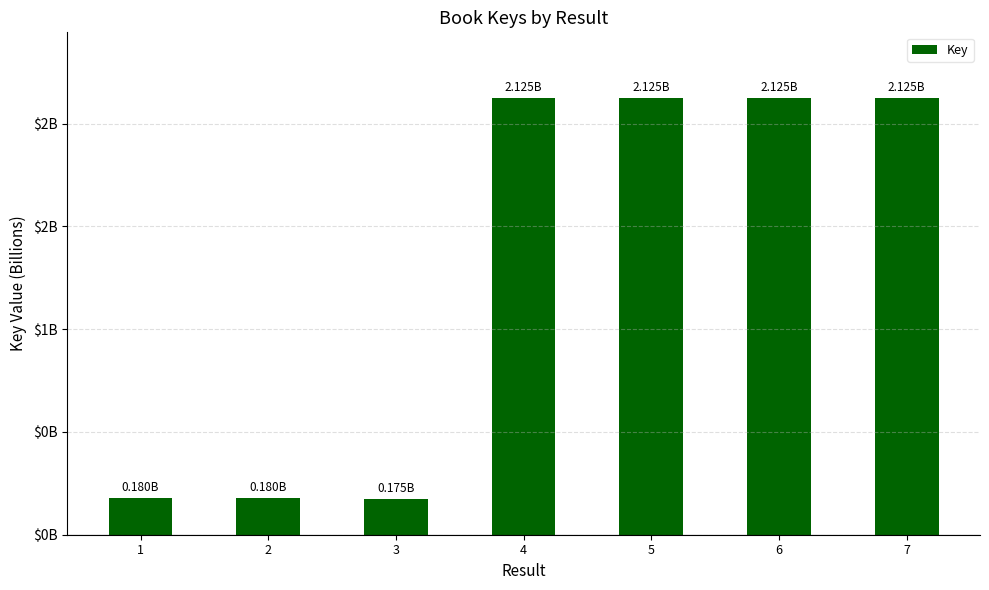

At which category does the chart reach its minimum across all series?

3